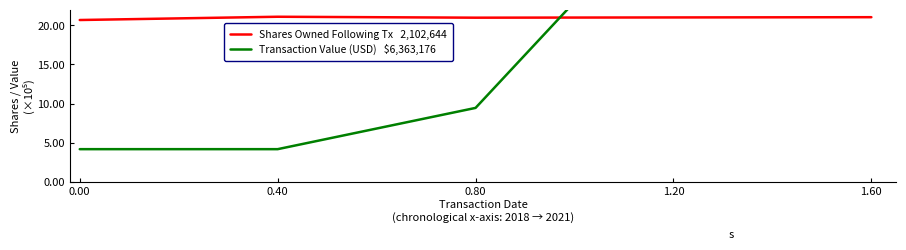

Where do Transaction Value (USD)   $6,363,176 and Shares Owned Following Tx   2,102,644 first cross each other?

0.80 and 1.60